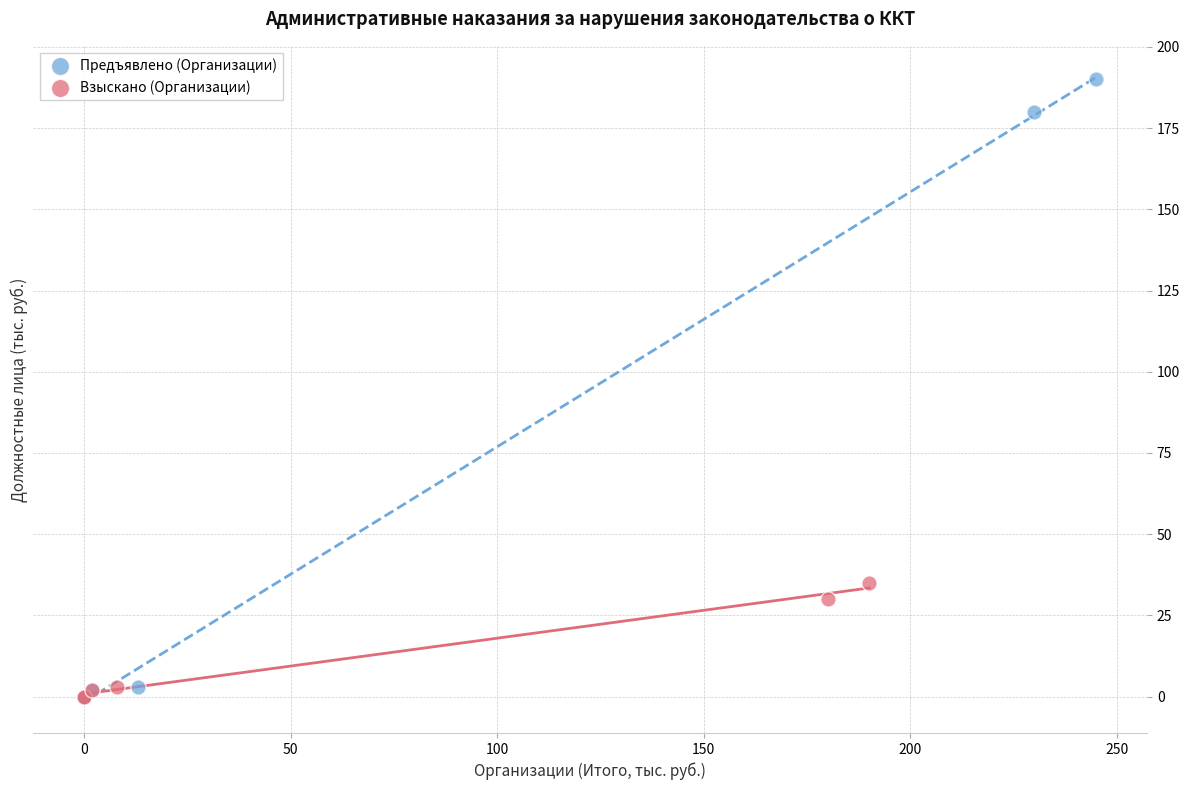

Which series has the largest Y range (max minus min)?

Предъявлено (Организации)